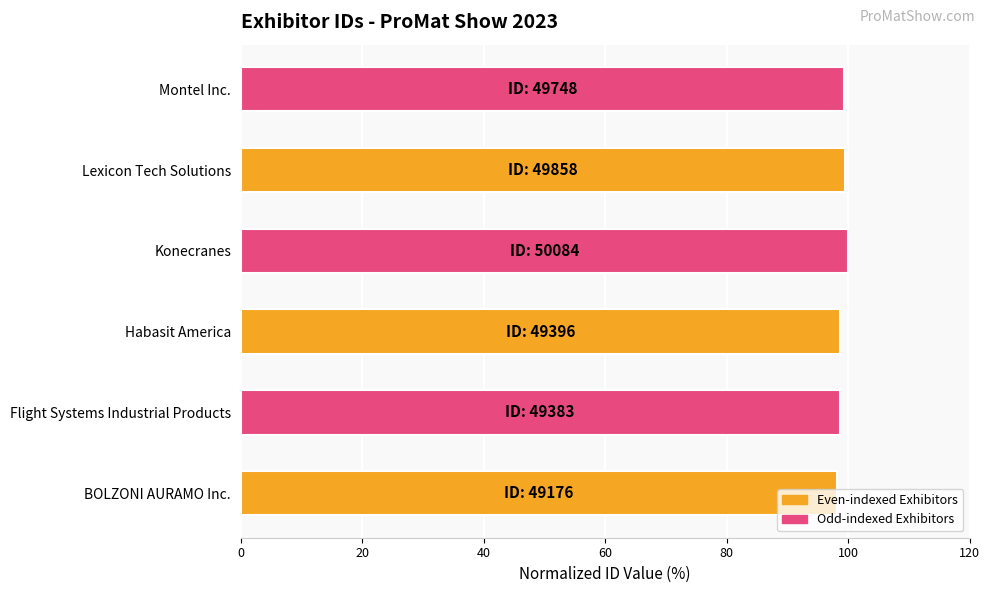

Count the number of categories in the chart.

6